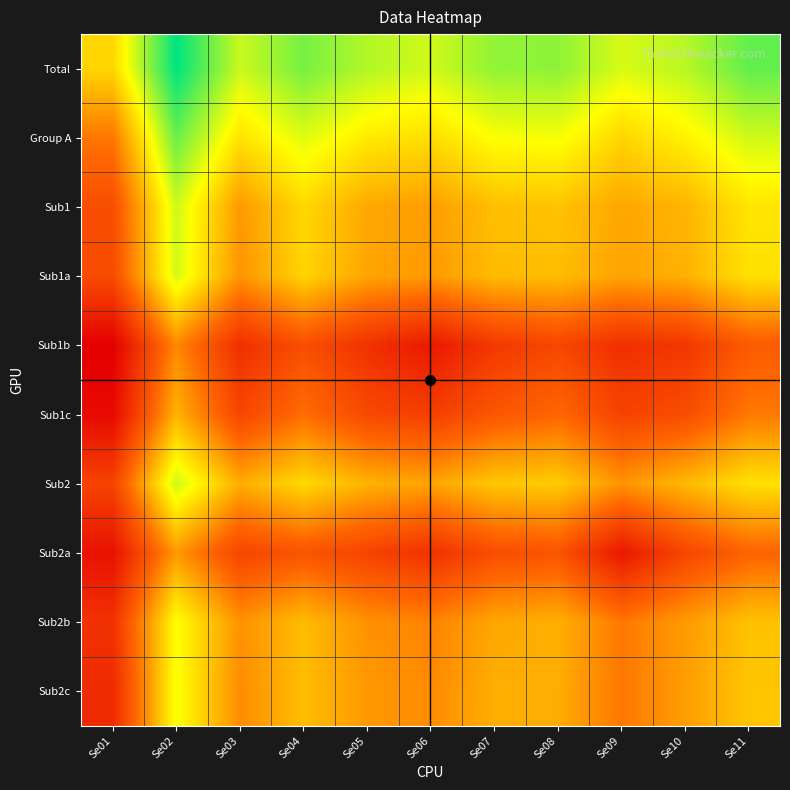

Rank the series by their maximum value, from lowest to highest.

Sub1b, Sub2a, Sub1c, Sub2b, Sub2c, Sub1a, Sub1, Sub2, Group A, Total